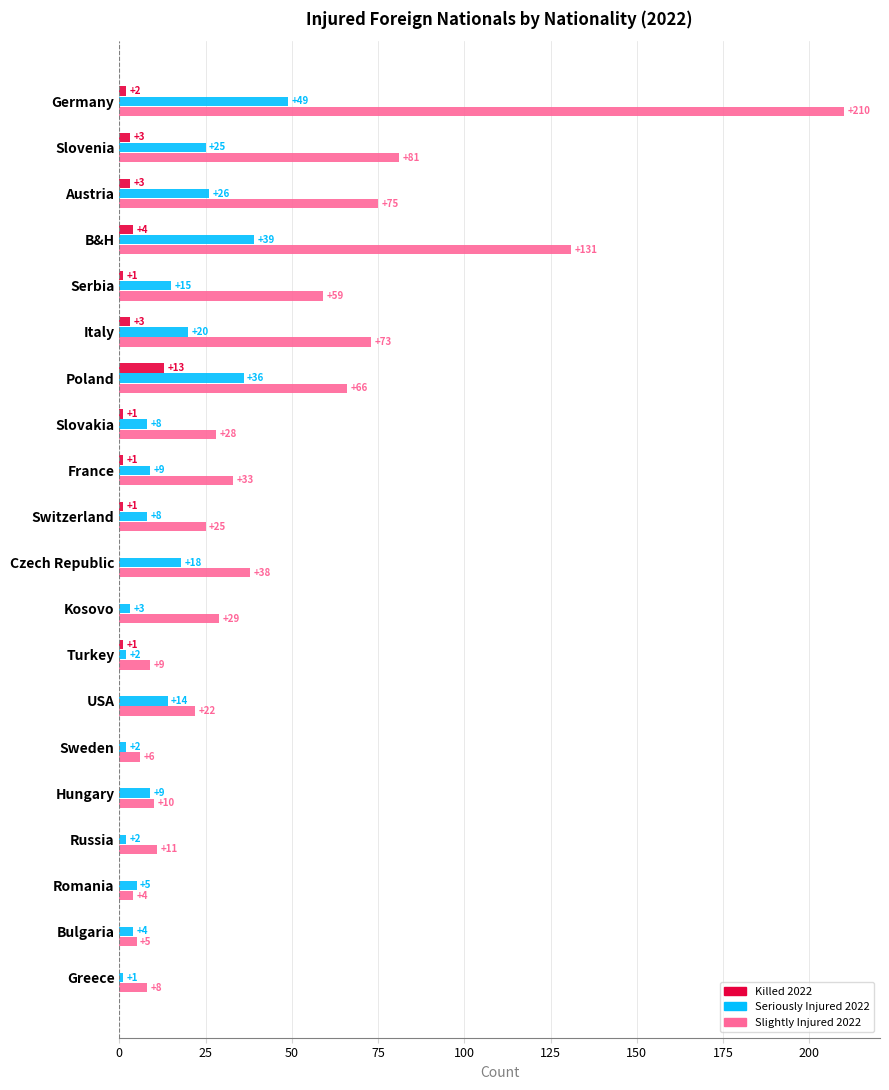

What is the sum of the Seriously Injured 2022 values at France and USA?

23